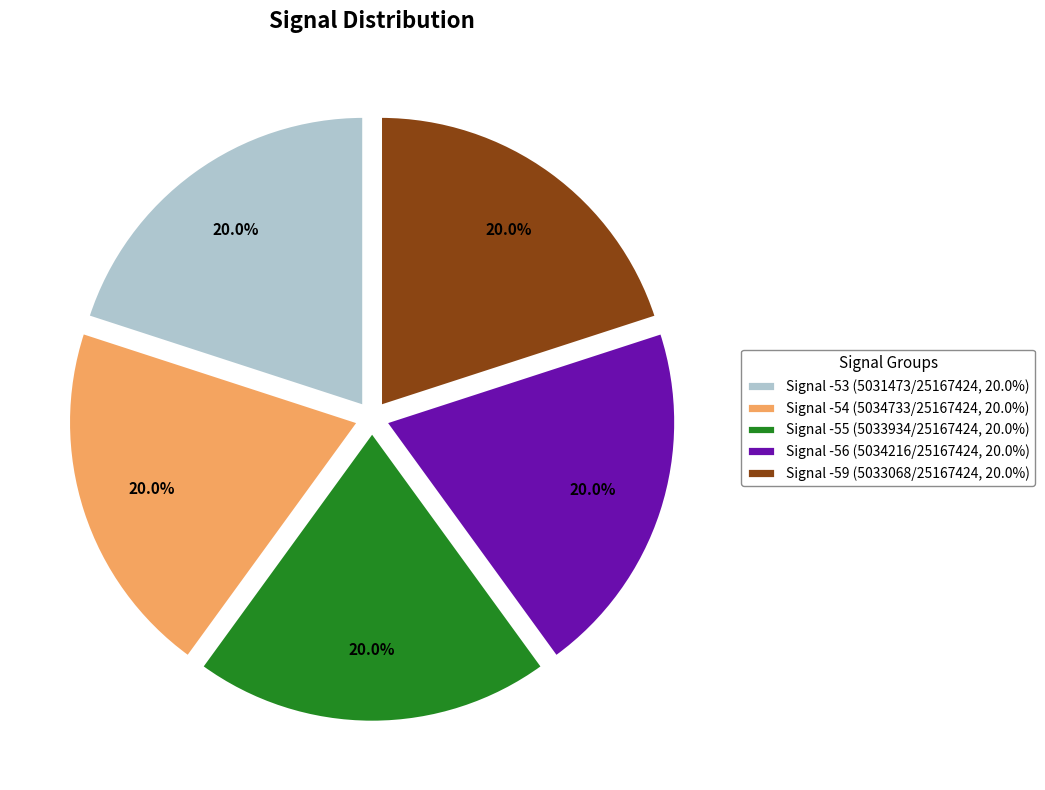

What percentage is the Signal -56 slice, to the nearest percent?

20%